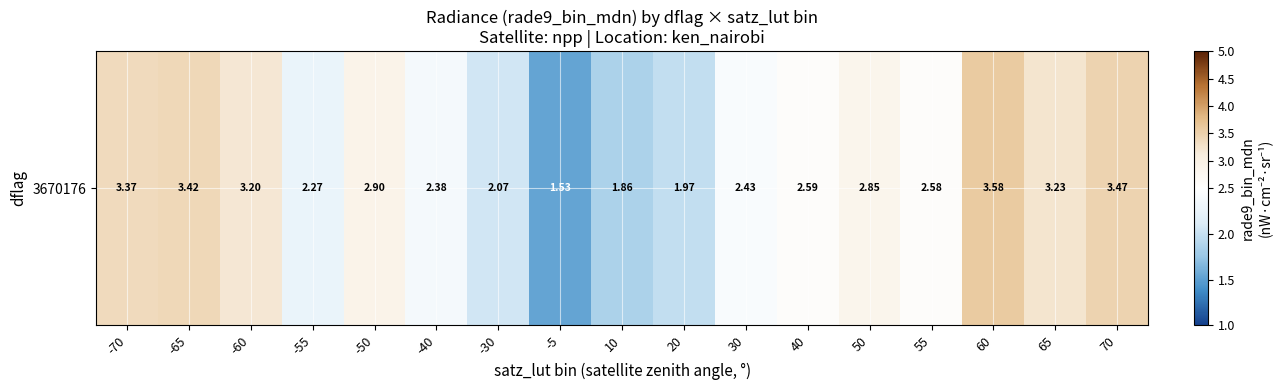

The chart shows a value of 3.5 at 70. True or false?

True